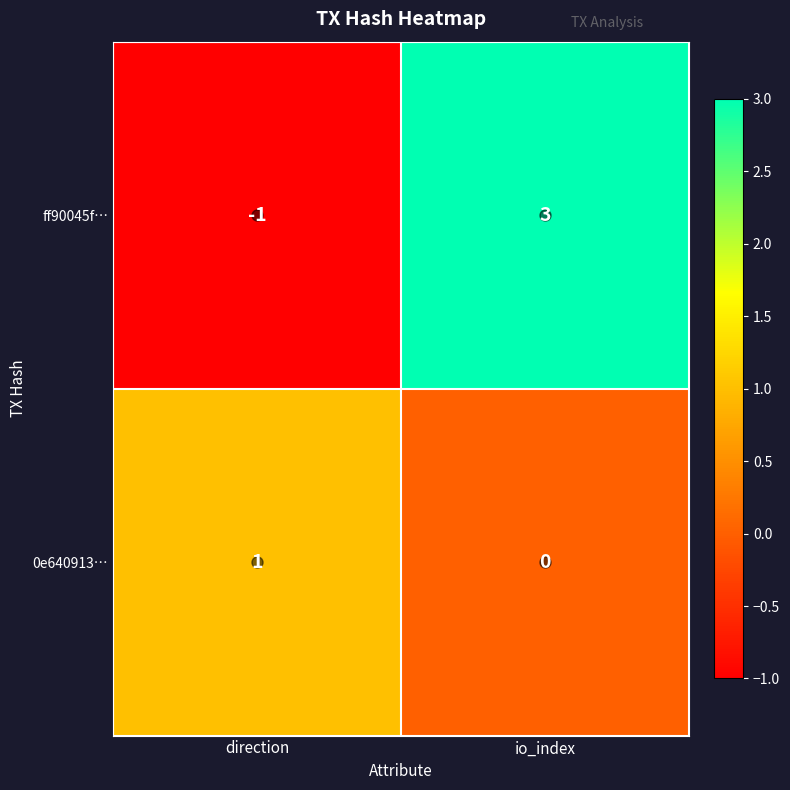

At which label is ff90045f… closest to 1?

direction